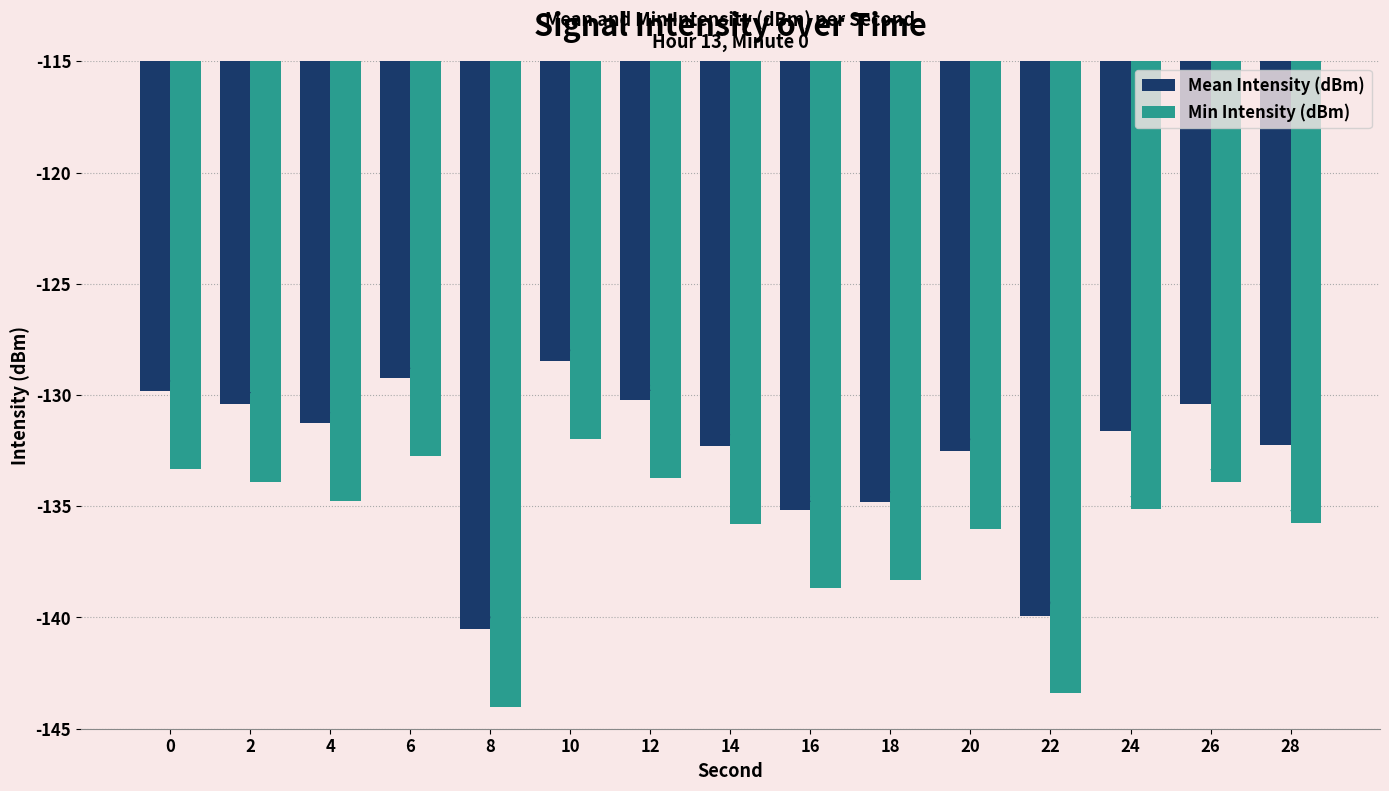

At which category is the sum across all series the highest?

10